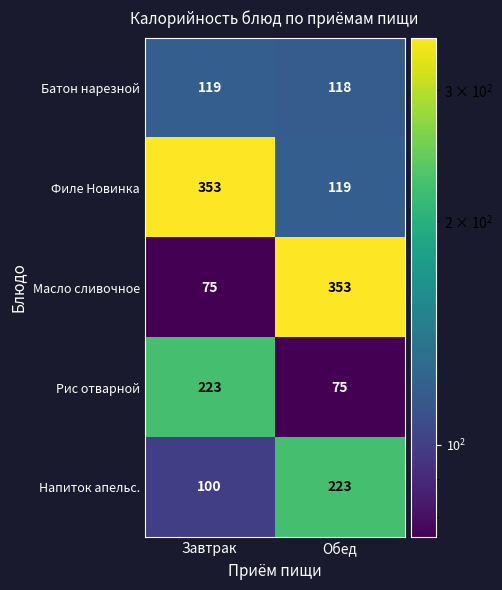

What is the sum of the Филе Новинка values at Завтрак and Обед?

472